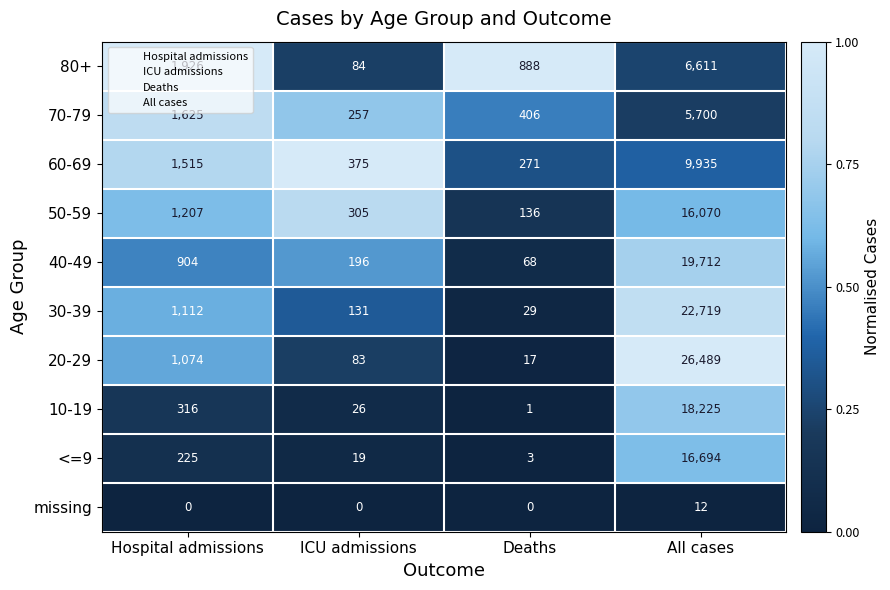

How many series are shown in this chart?

10